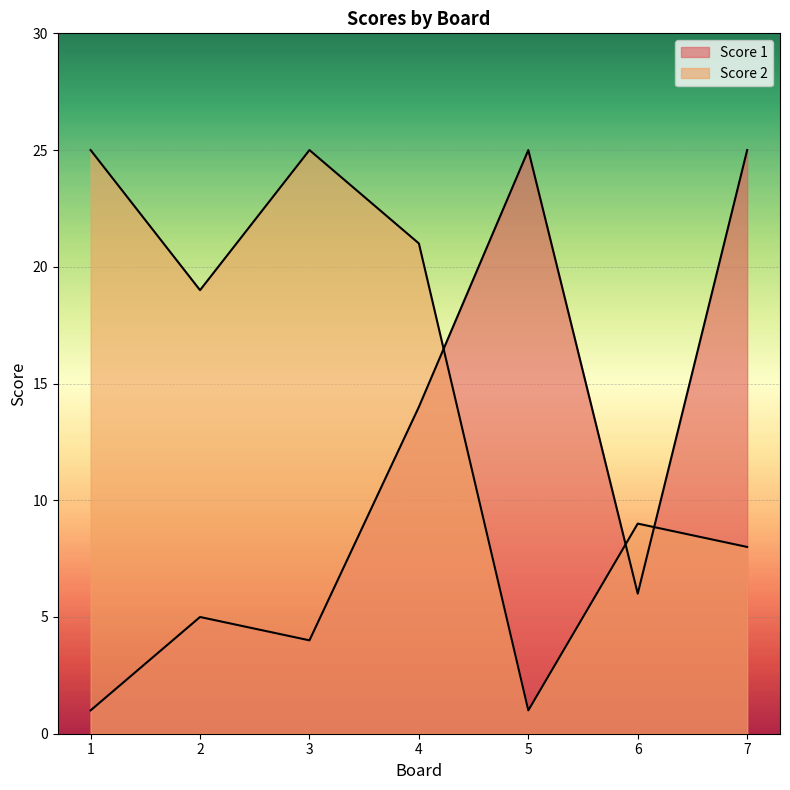

Which has a higher value, 2 or 1?

2